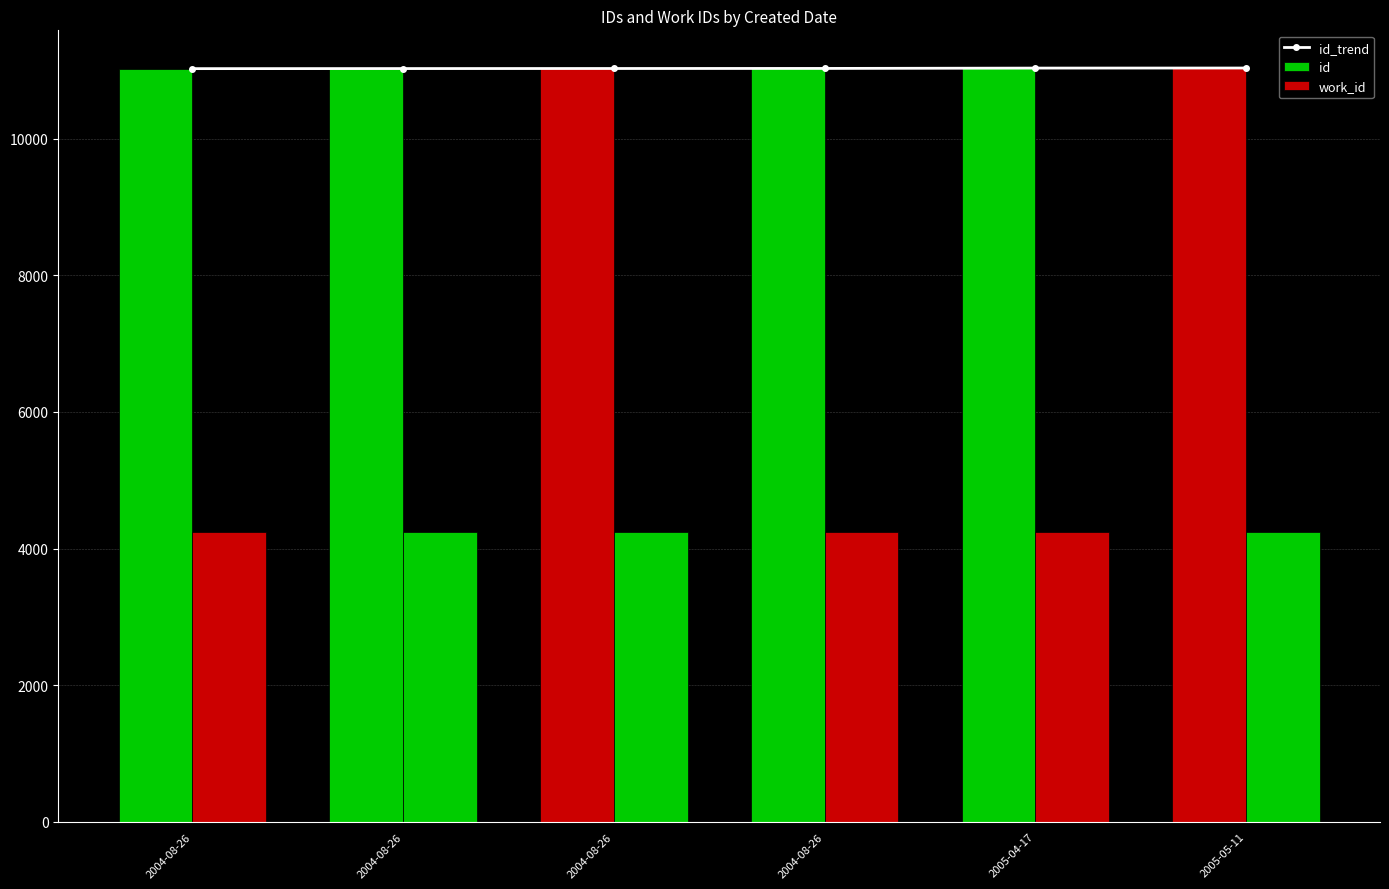

List the series in order of their peak value, highest first.

id_trend, id, work_id